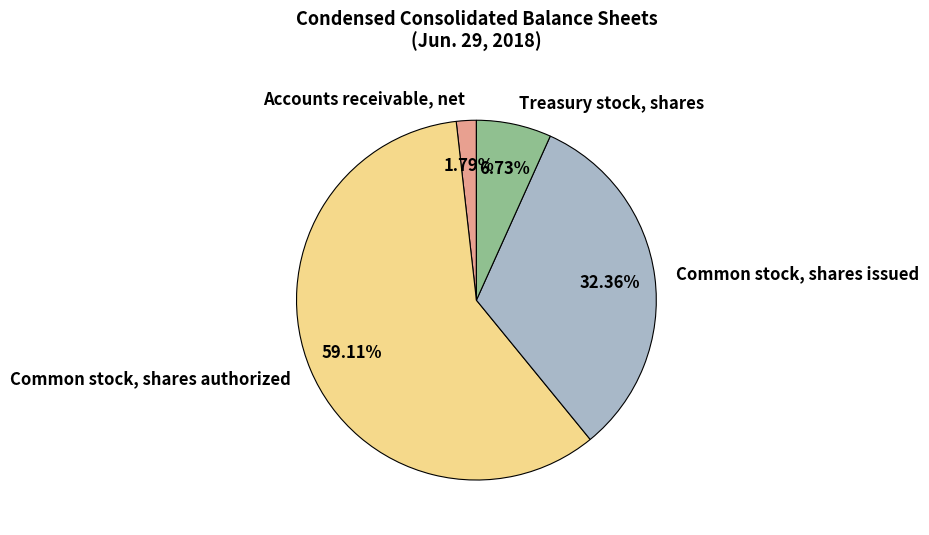

Combined, do Common stock, shares issued and Treasury stock, shares account for over 50%?

No